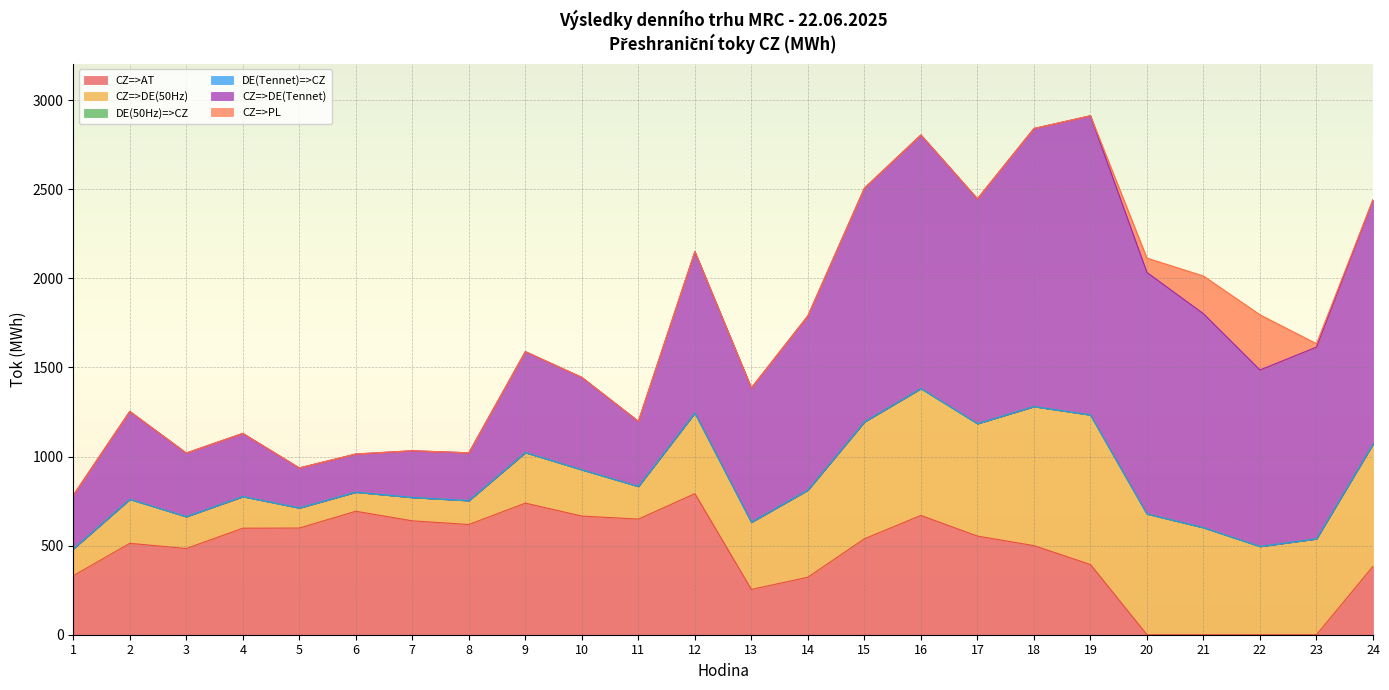

Is the value of CZ=>PL at 8 greater than the value of DE(50Hz)=>CZ at 6?

No